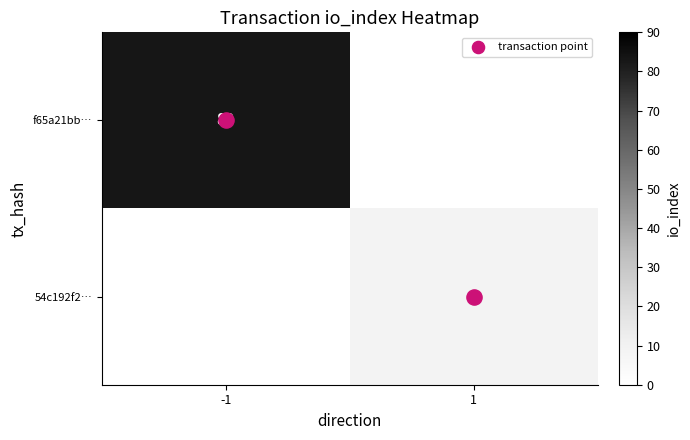

Rank the series by their maximum value, from lowest to highest.

transaction point, 54c192f2…, f65a21bb…